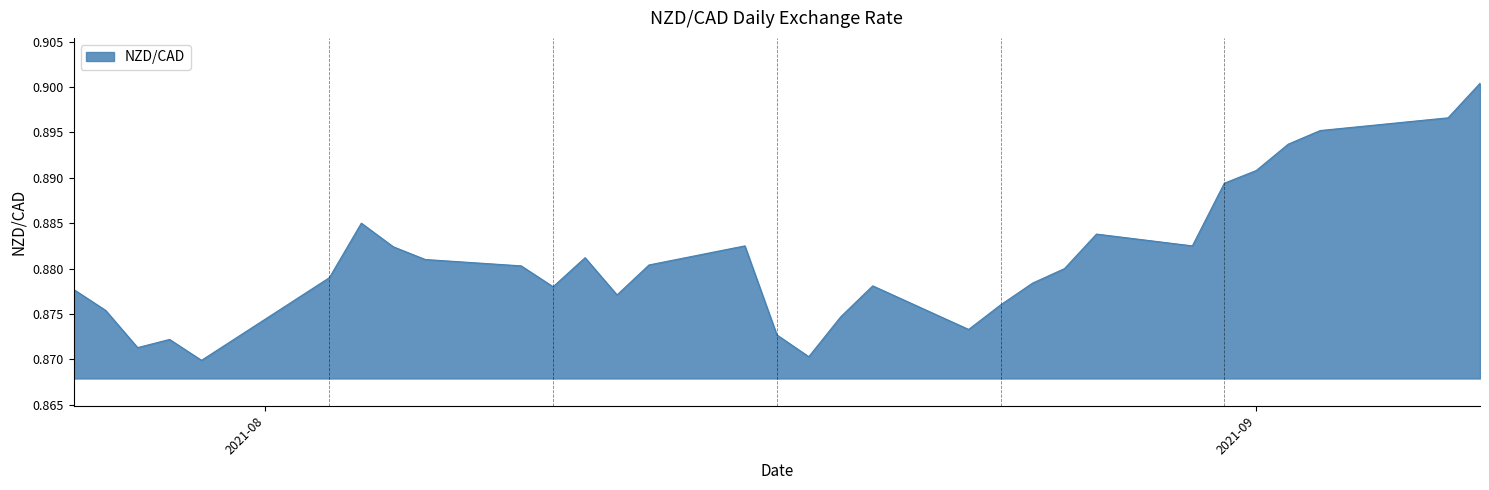

How many series are shown in this chart?

1